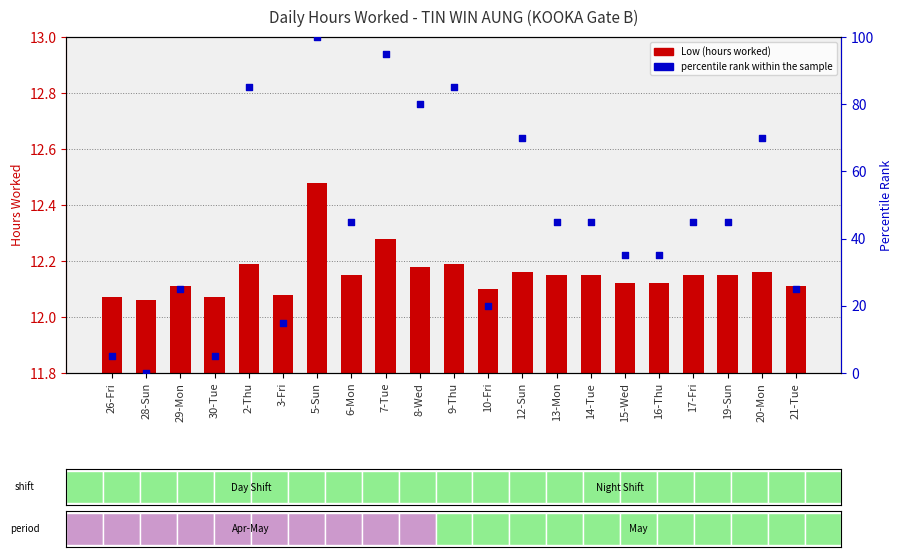

Which series reaches the maximum Y coordinate?

percentile rank within the sample